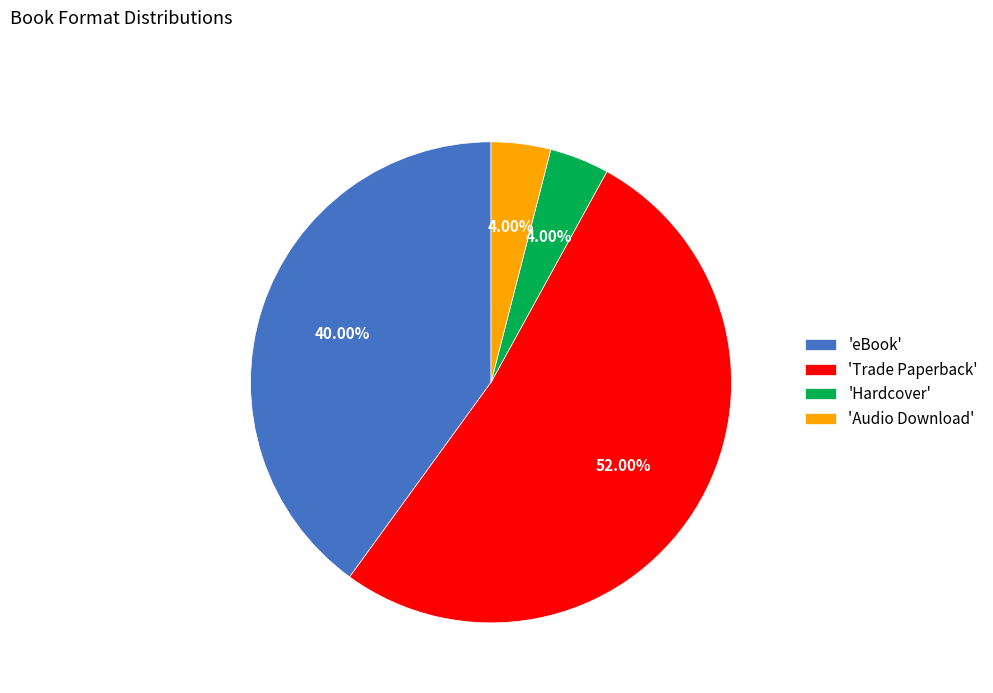

Approximately how many times larger is the value at 'Trade Paperback' compared to 'Hardcover'?

13.0